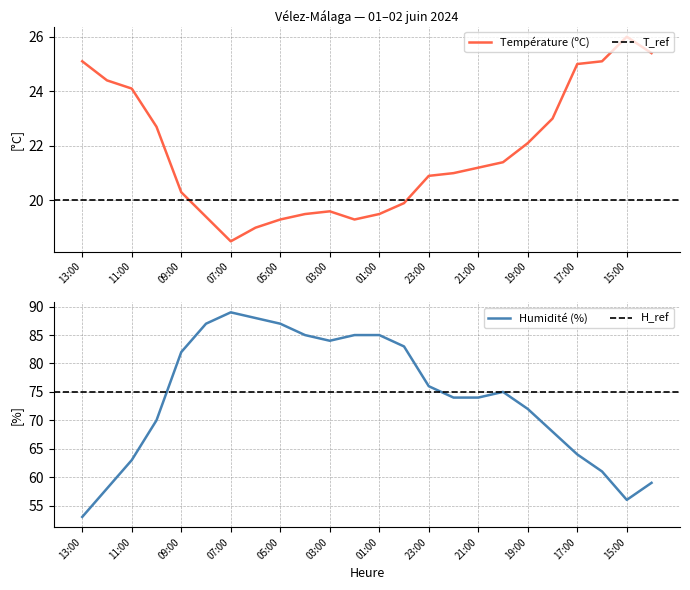

True or false: Température (ºC) and Humidité (%) cross at least once.

False